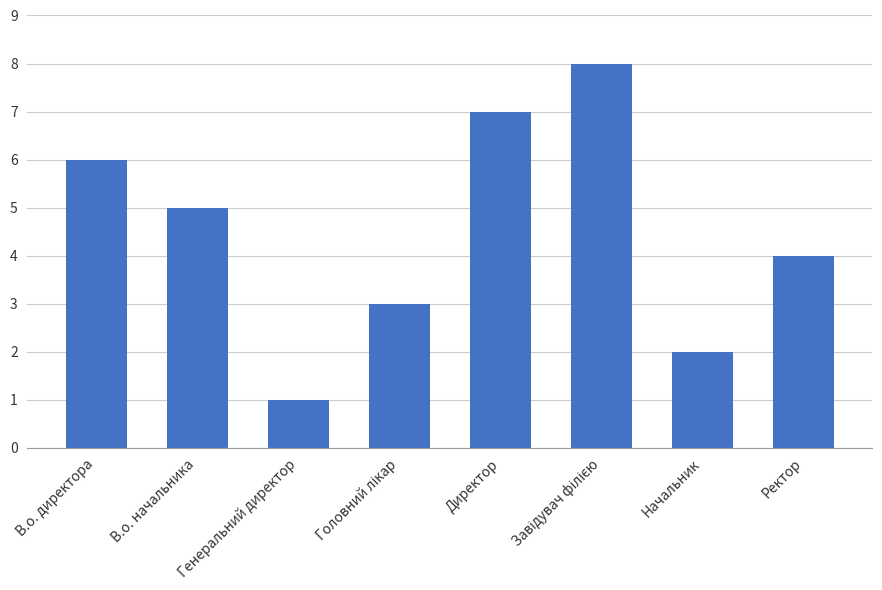

What is the difference between the maximum and minimum values?

7